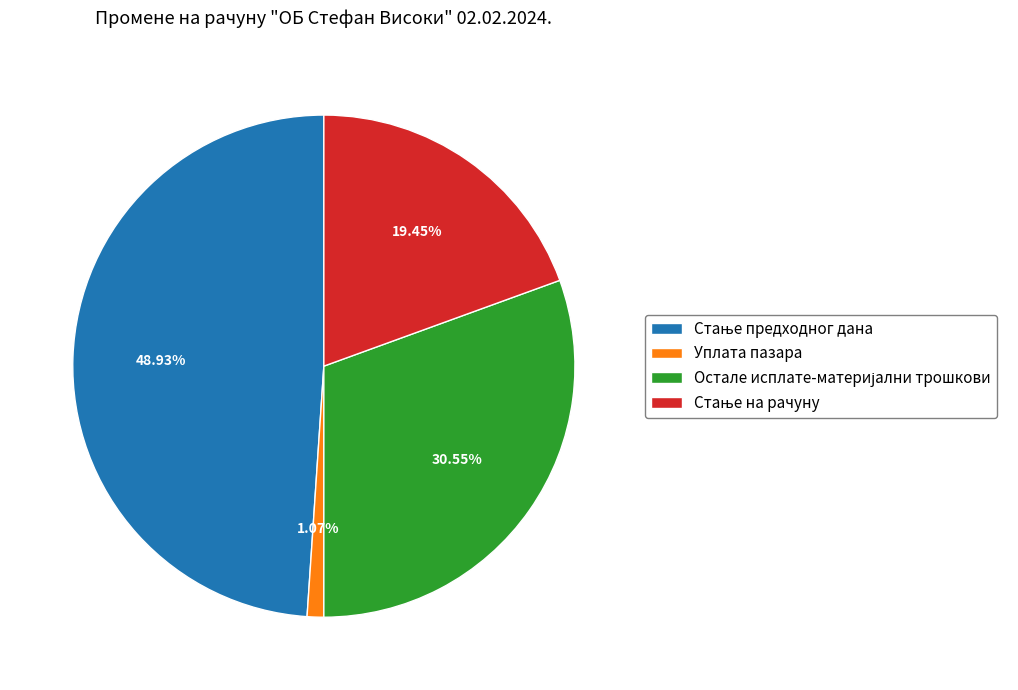

Does any single category account for the majority?

No